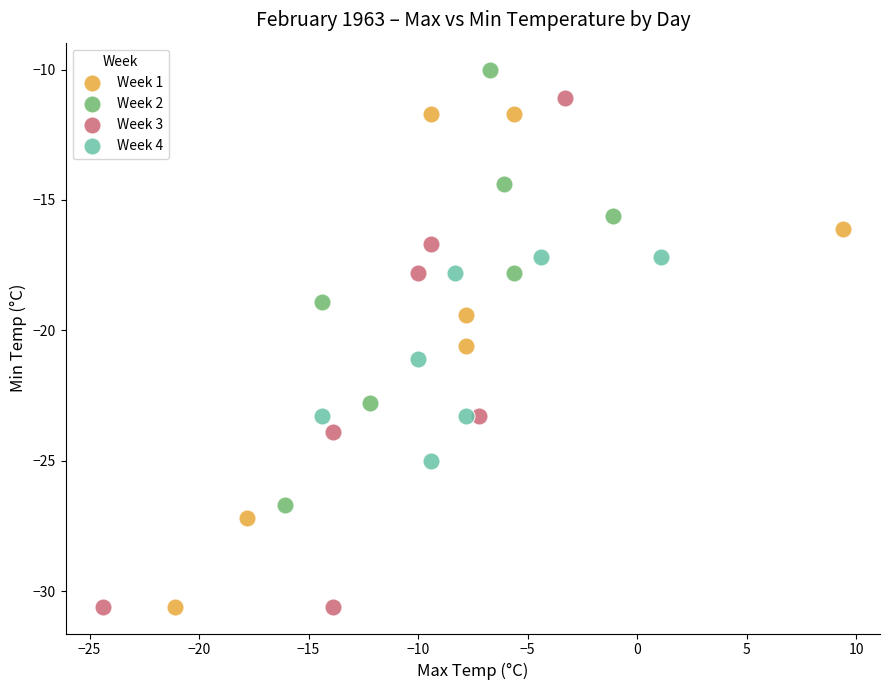

What are all the series names shown in the legend?

Week 1, Week 2, Week 3, Week 4